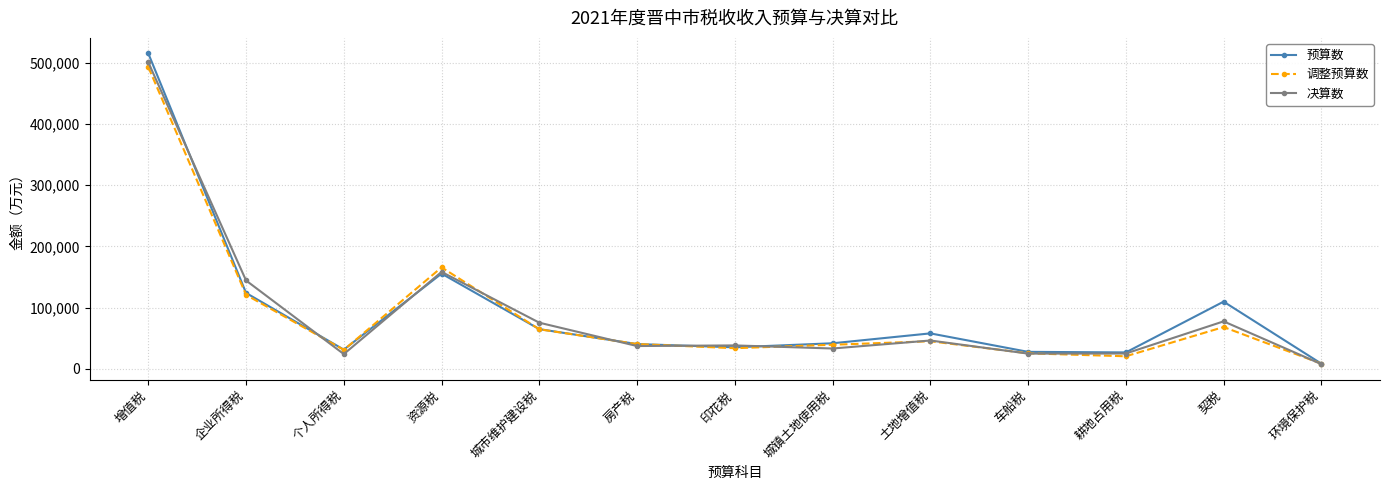

What are all the series names shown in the legend?

预算数, 调整预算数, 决算数